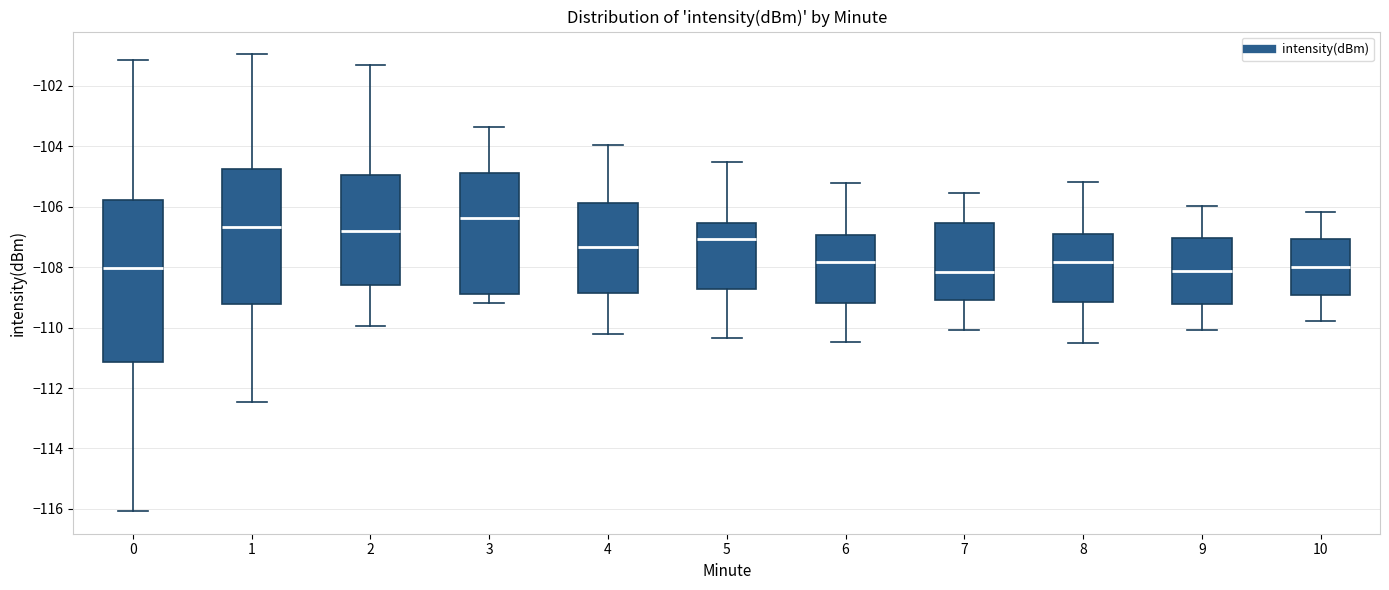

Reading left to right, transcribe this box plot: for each box, give where its median line is, the range the box spans, and where its two whiskers end, as read against the y-axis. The values are not printed on the chart, so give them approximately, as read against the axis.

0: median -108.0, box -111.2 to -105.8, whiskers -116.0 to -101.2
1: median -106.6, box -109.2 to -104.8, whiskers -112.4 to -101.0
2: median -106.8, box -108.6 to -105.0, whiskers -110.0 to -101.4
3: median -106.4, box -108.8 to -104.8, whiskers -109.2 to -103.4
4: median -107.4, box -108.8 to -105.8, whiskers -110.2 to -104.0
5: median -107.0, box -108.8 to -106.6, whiskers -110.4 to -104.6
6: median -107.8, box -109.2 to -107.0, whiskers -110.4 to -105.2
7: median -108.2, box -109.0 to -106.6, whiskers -110.0 to -105.6
8: median -107.8, box -109.2 to -106.8, whiskers -110.6 to -105.2
9: median -108.2, box -109.2 to -107.0, whiskers -110.0 to -106.0
10: median -108.0, box -109.0 to -107.0, whiskers -109.8 to -106.2